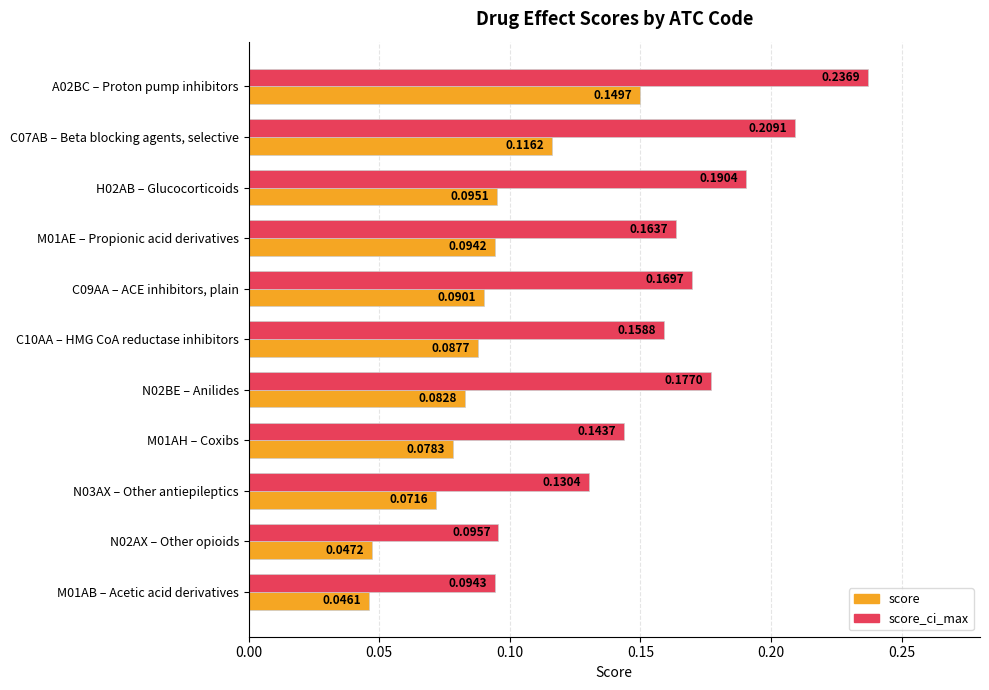

What is the sum of all score_ci_max values?

1.8